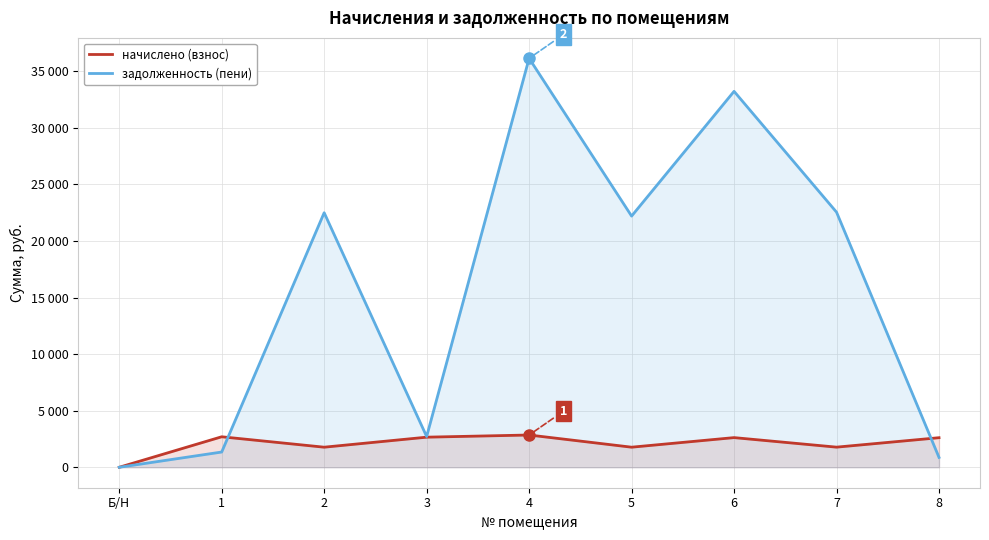

Where is задолженность (пени) nearest to the value 18065?

5